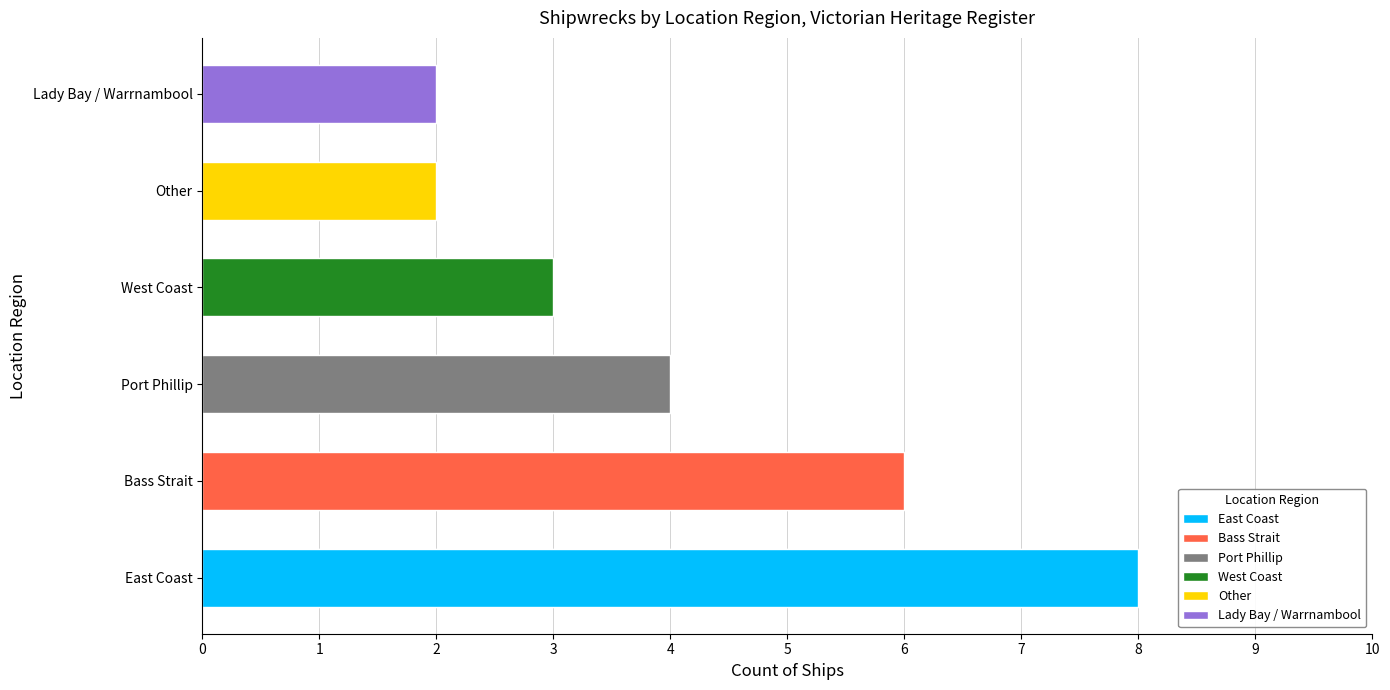

What is the value of the 2nd bar from the left?

6